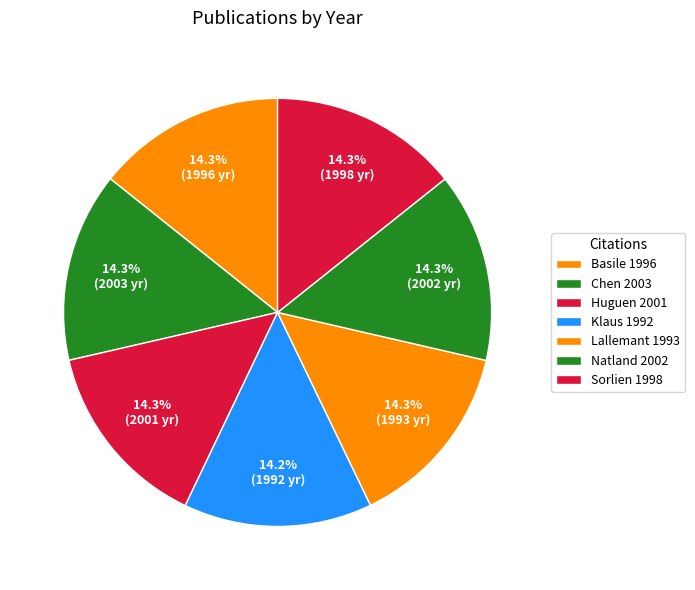

Does Natland 2002 represent more than half of the total?

No